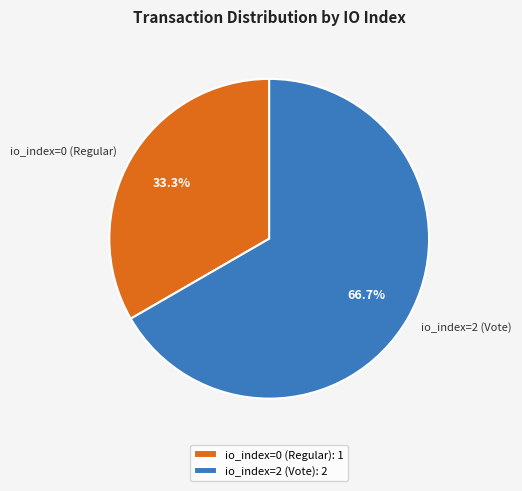

To the nearest percent, what percentage of the pie is io_index=0 (Regular)?

33%